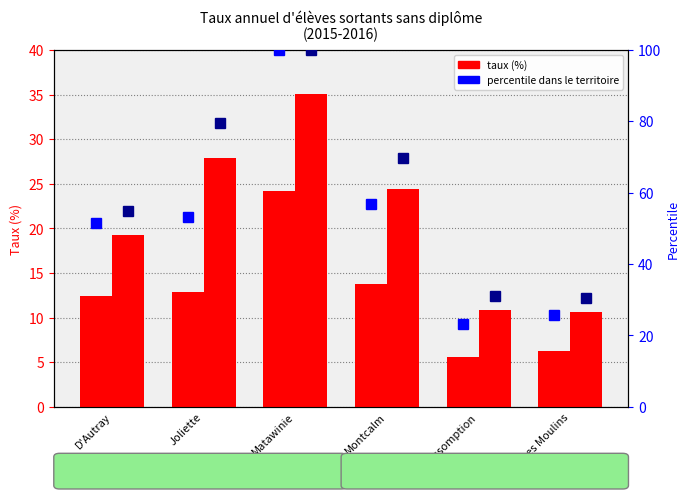

Which category has the lowest value in the Filles (taux) series?

L'Assomption